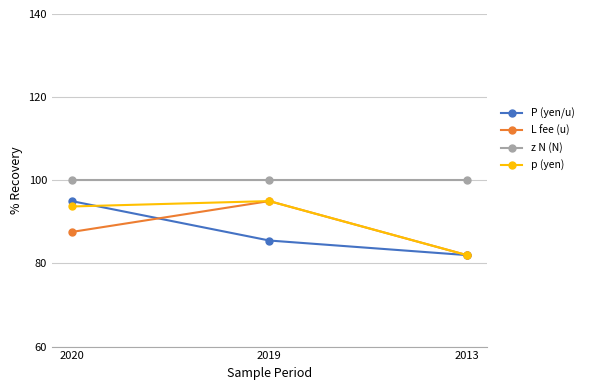

Reading left to right, transcribe all the data shown in this chart.

P (yen/u): 2020=95.0	2019=85.5	2013=82.0
L fee (u): 2020=87.6	2019=95.0	2013=82.0
z N (N): 2020=100.0	2019=100.0	2013=100.0
p (yen): 2020=93.7	2019=95.0	2013=82.0